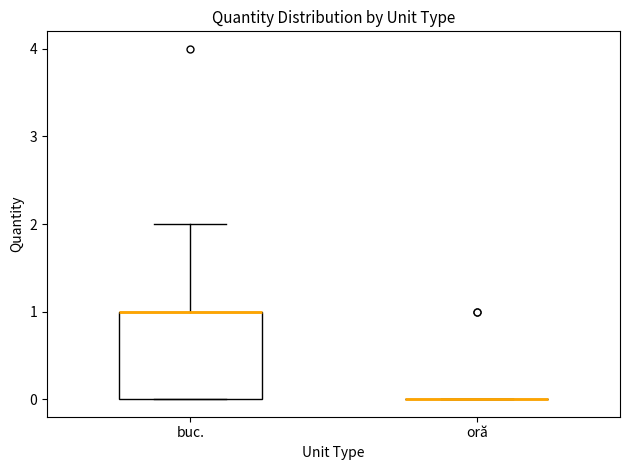

Reading left to right, transcribe this box plot: for each box, give where its median line is, the range the box spans, and where its two whiskers end, as read against the y-axis. The values are not printed on the chart, so give them approximately, as read against the axis.

buc.: median 1 (drawn on the box's upper edge), box 0 to 1, whiskers 0 to 2
oră: box collapsed to a line at 0, whiskers 0 to 0